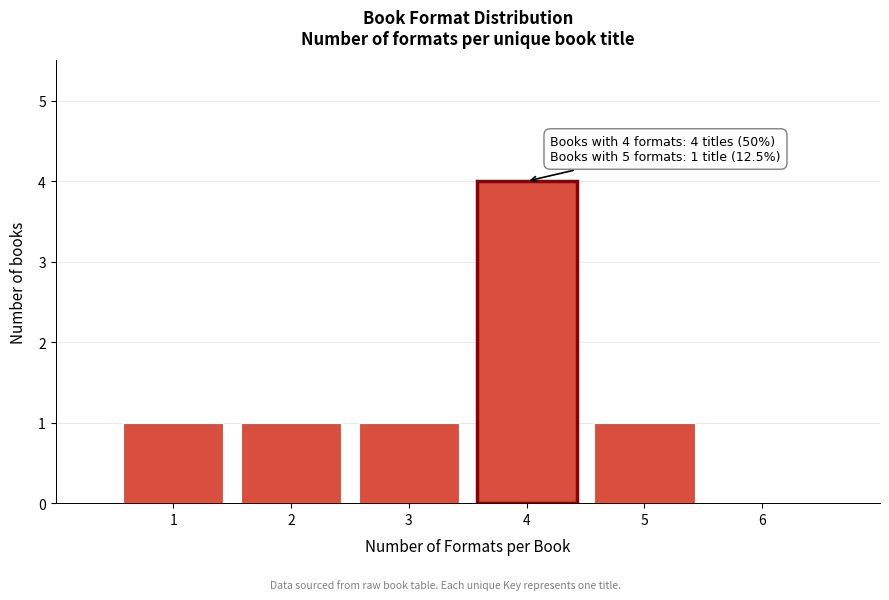

Which range on the x-axis has the tallest bar?

3.5 to 4.5